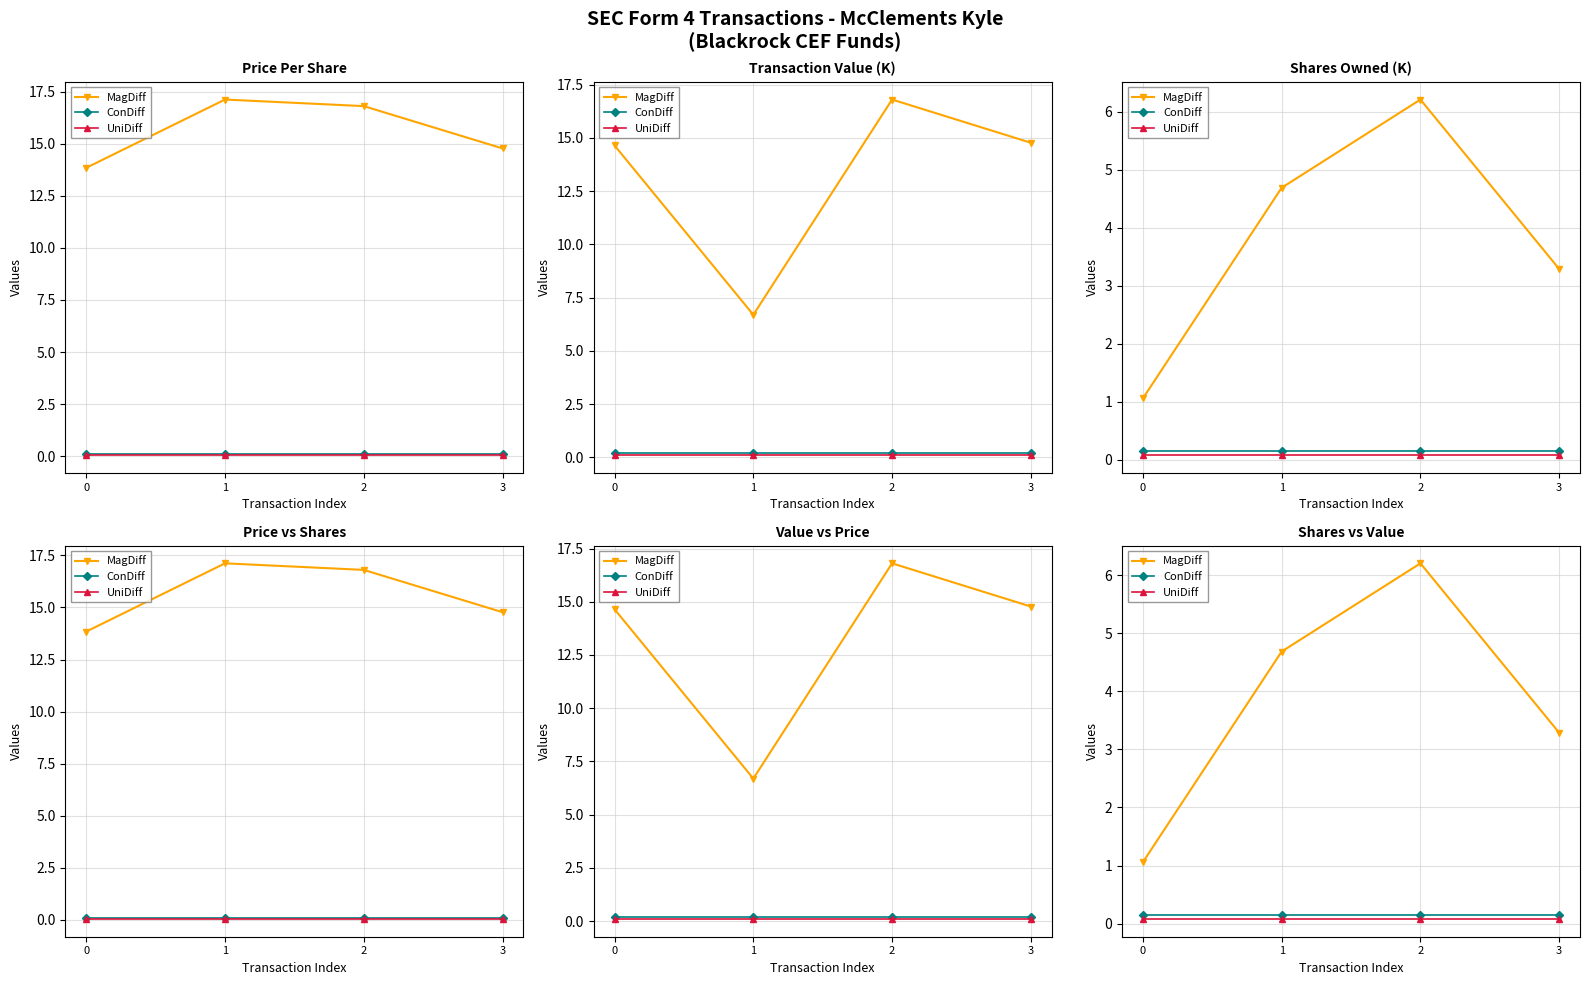

True or false: UniDiff and ConDiff intersect in this chart.

False